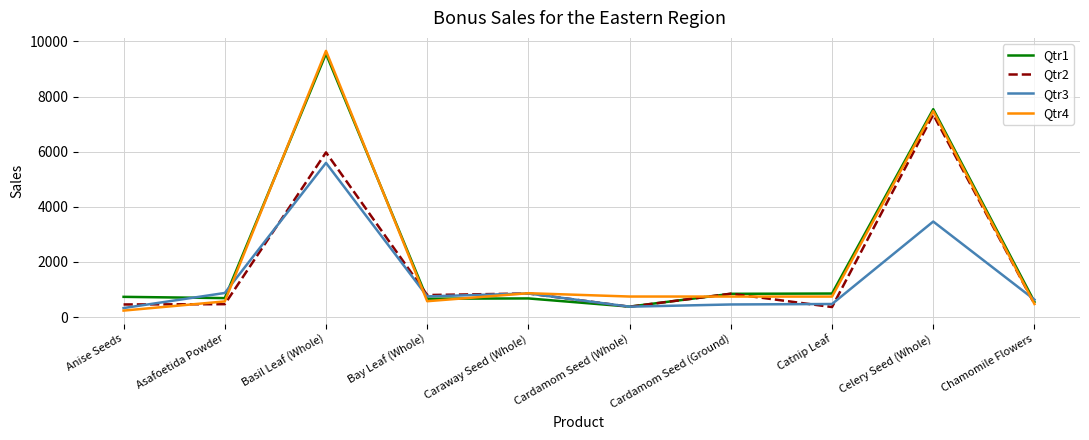

At which label is Qtr2 closest to 3855?

Basil Leaf (Whole)